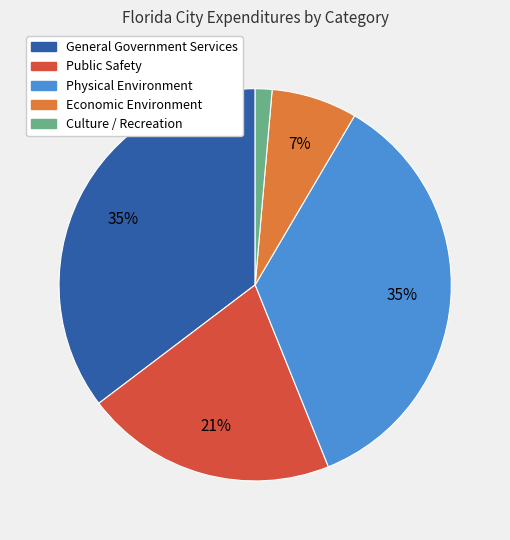

To the nearest percent, what is the combined percentage of Public Safety and Economic Environment?

28%